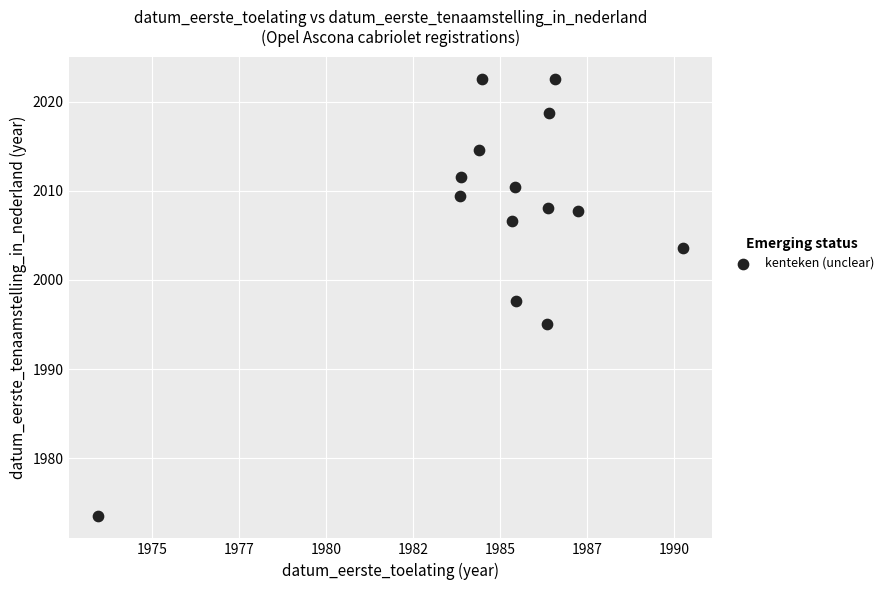

What is the range of Y values (max minus min)?

49.1